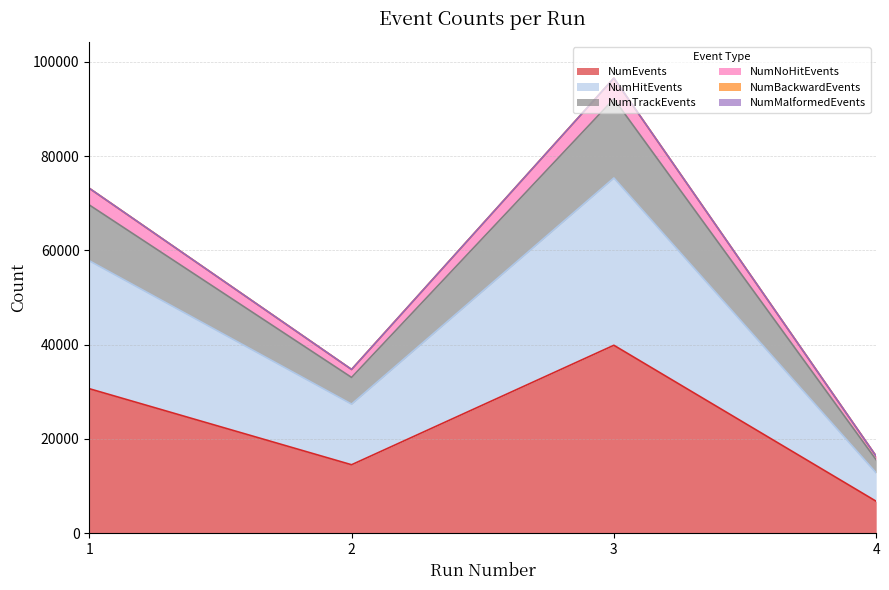

True or false: NumNoHitEvents and NumHitEvents cross at least once.

False